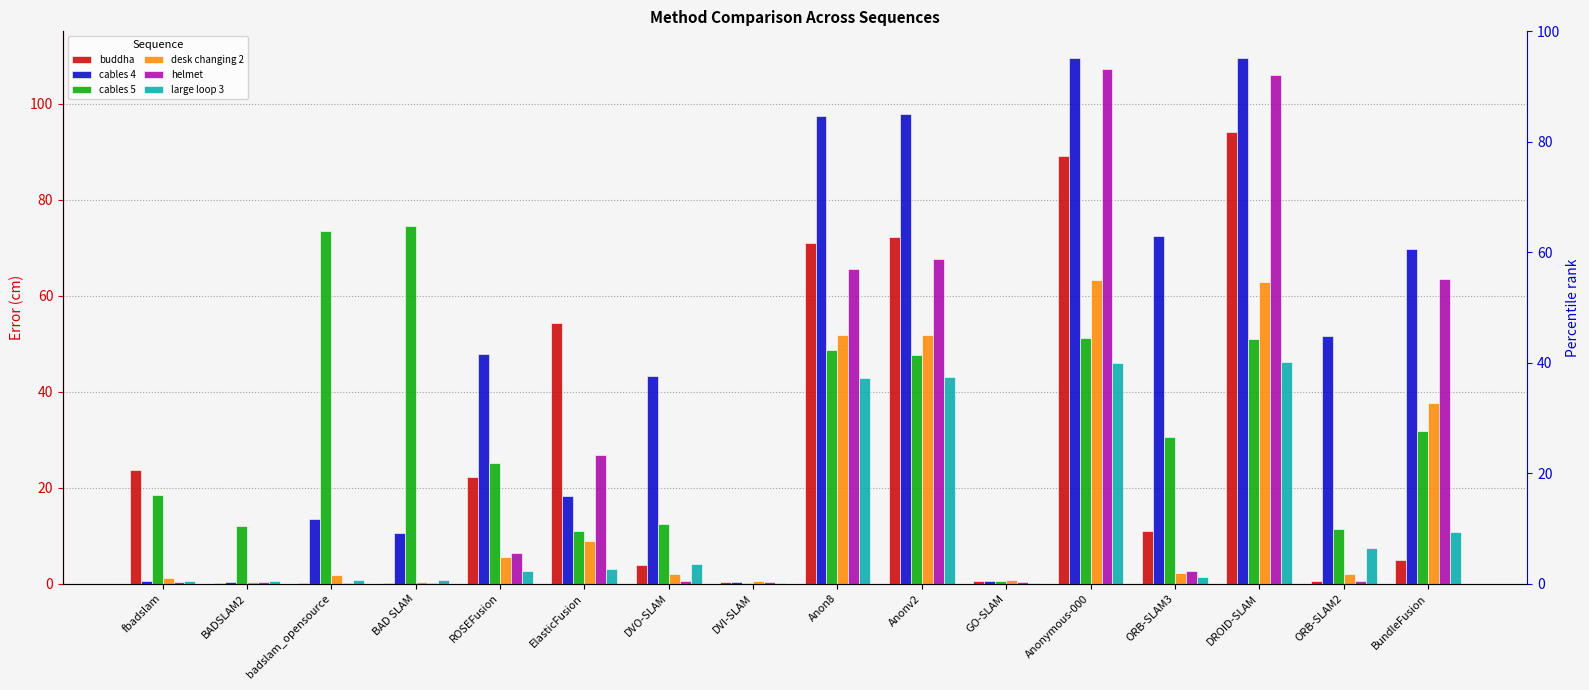

Where does the cables 4 series first go above 47?

ROSEFusion